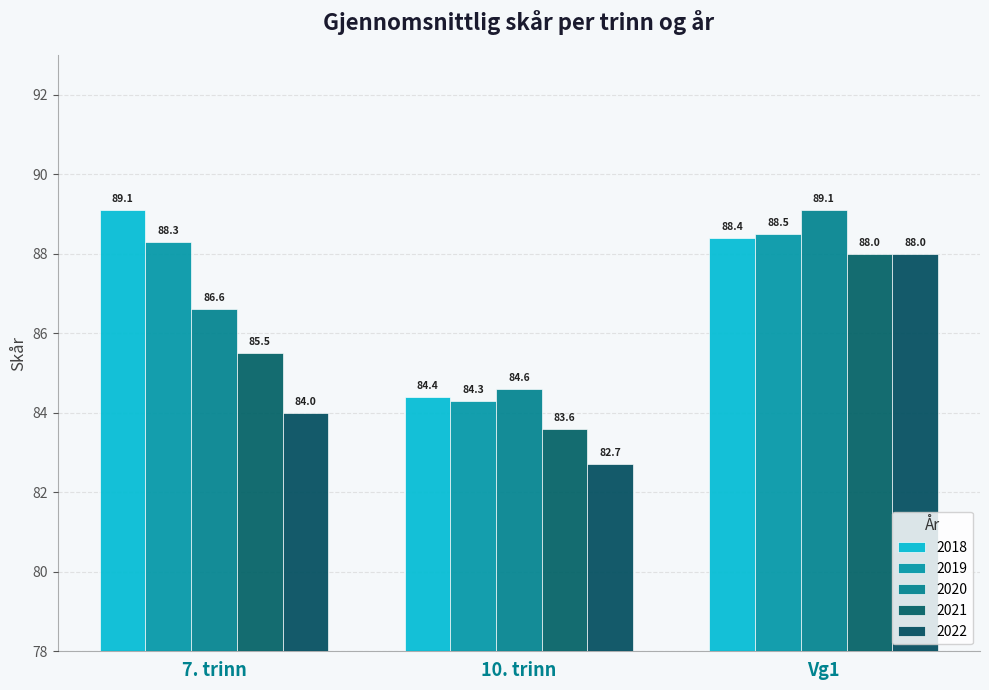

What is the maximum value shown in the chart?

89.1